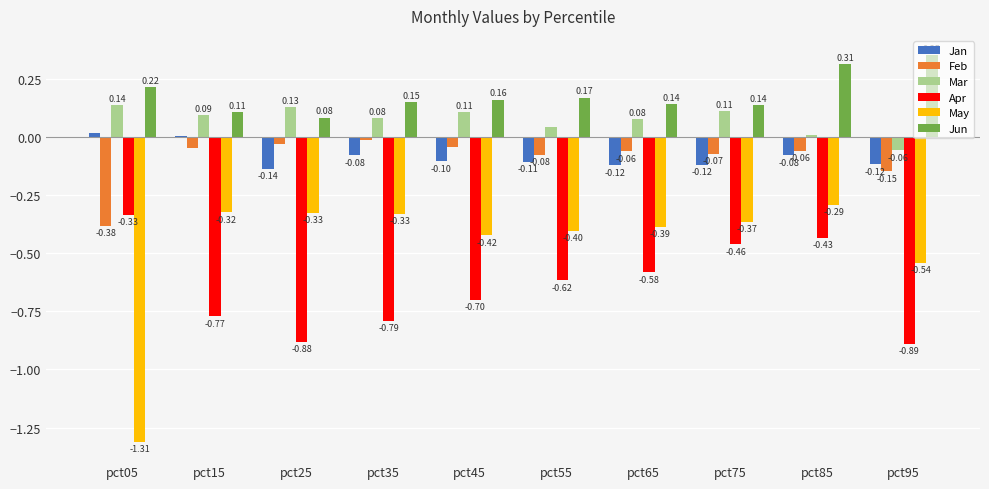

Which series has the largest range (max minus min)?

May